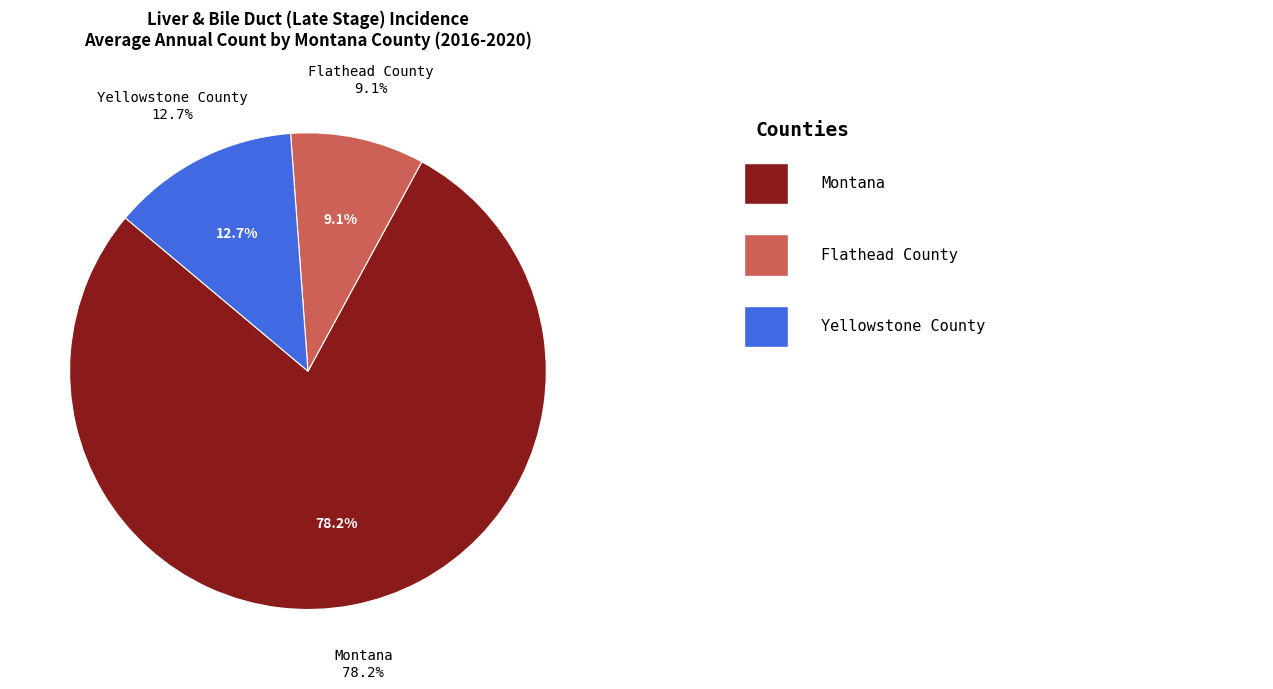

Is there a majority slice in this chart?

Yes